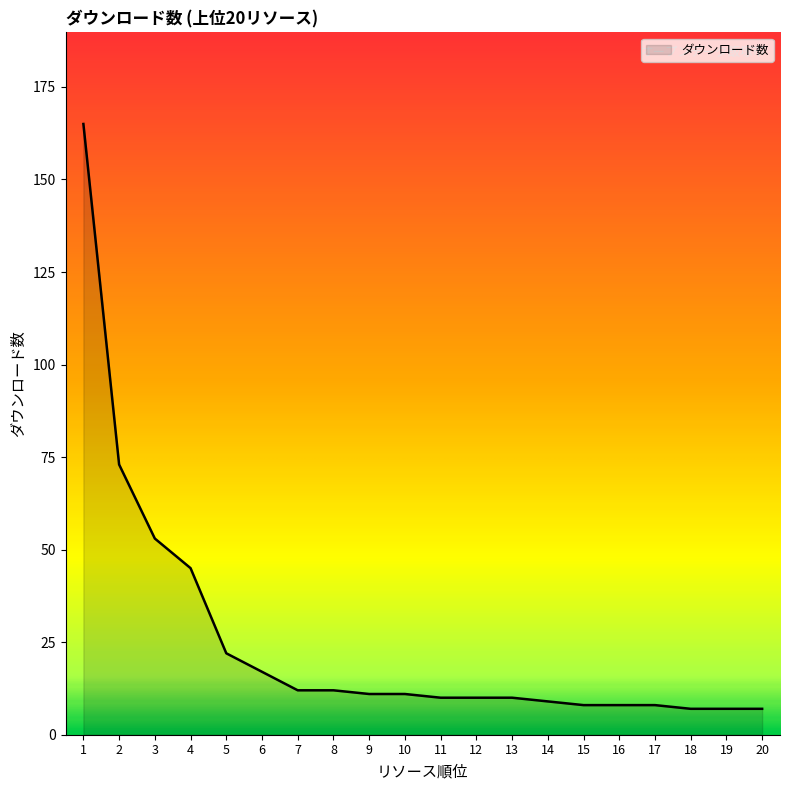

Reading left to right, what are all the values shown in this chart?

165	73	53	45	22	17	12	12	11	11	10	10	10	9	8	8	8	7	7	7